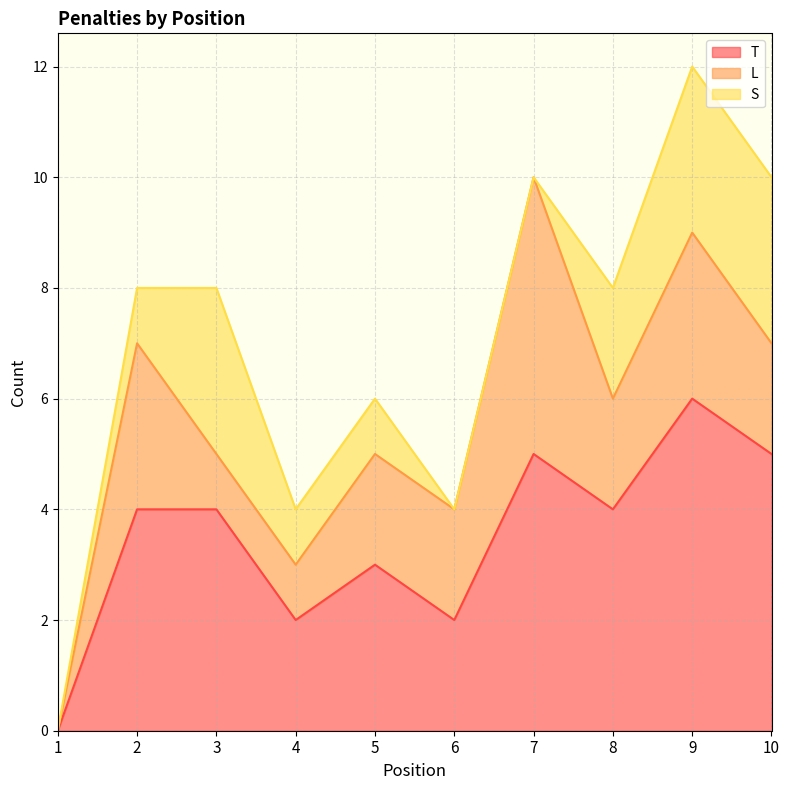

How many data points does each series have?

10